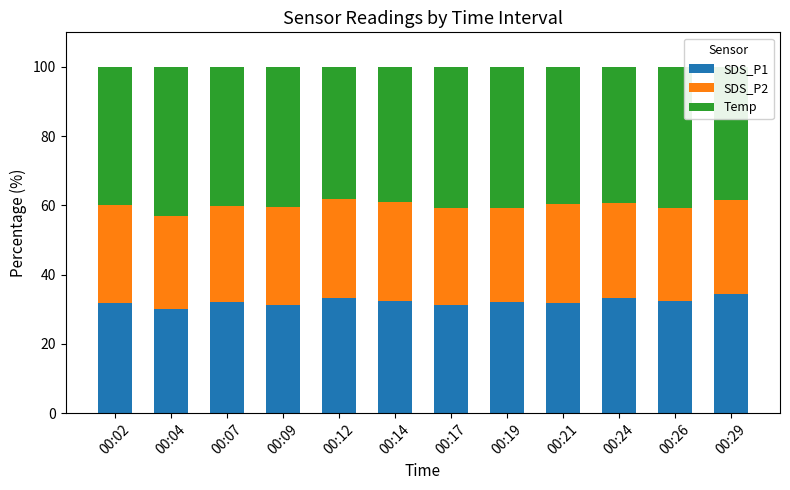

Is it true that SDS_P1 equals 53.1 at 00:12?

False